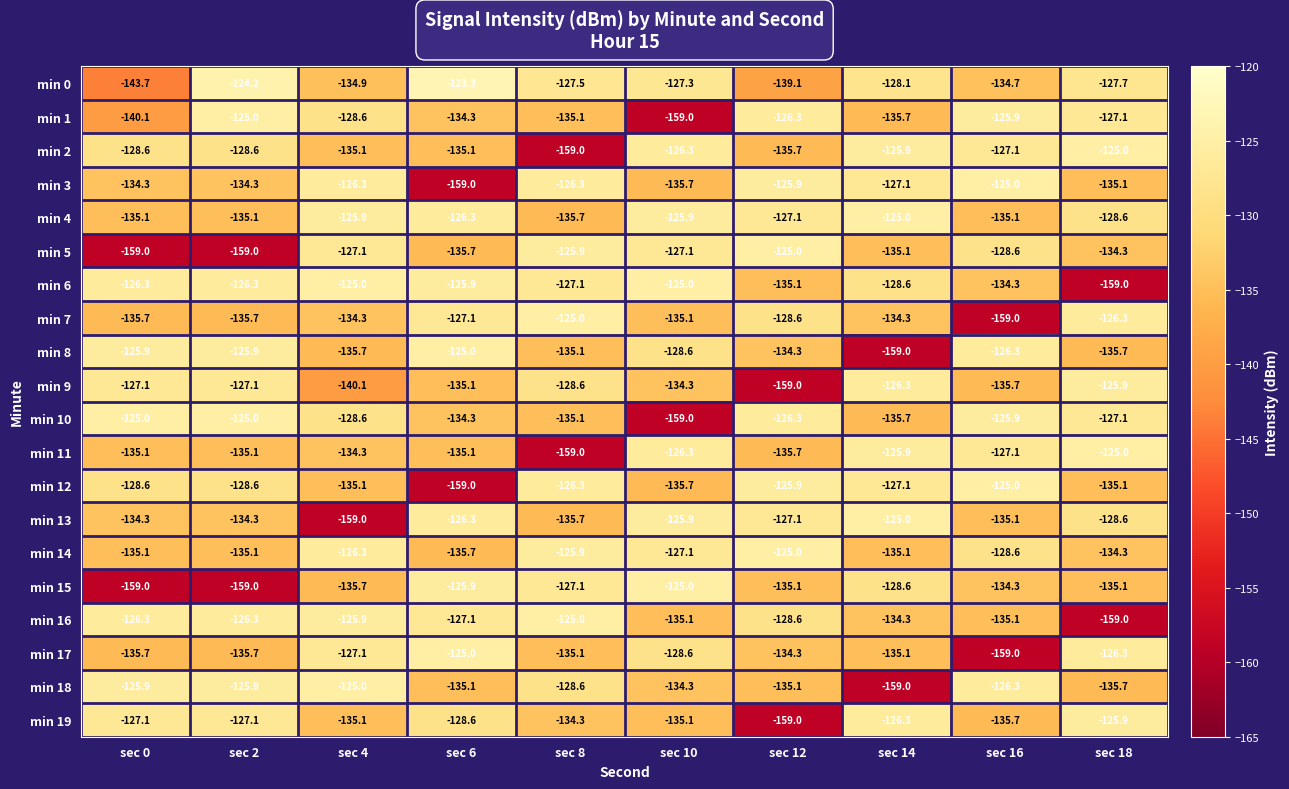

What is the difference between the maximum and minimum values in the min 18 series?

34.0